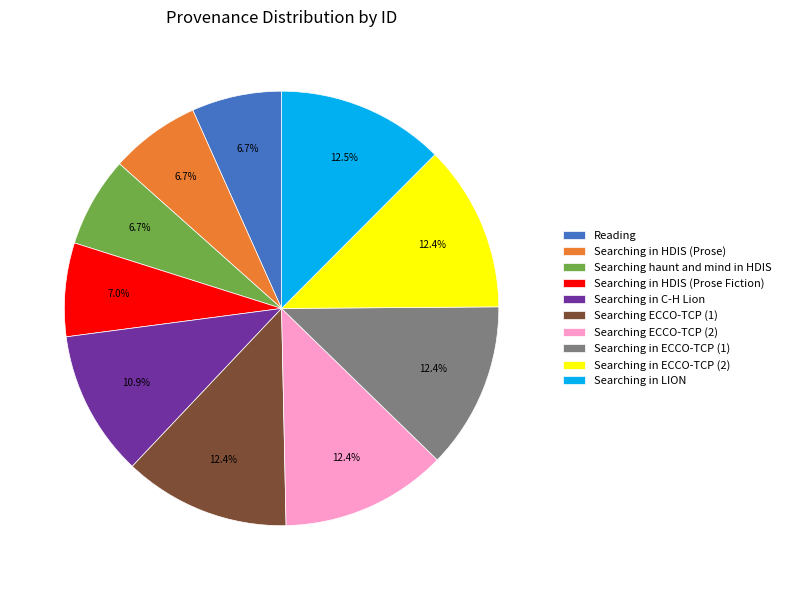

Count the number of slices in the pie.

10